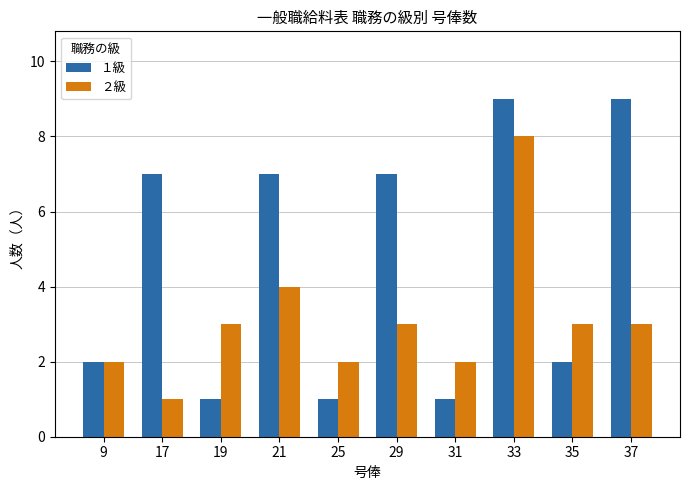

Reading left to right, transcribe all the data shown in this chart.

１級: 9=2	17=7	19=1	21=7	25=1	29=7	31=1	33=9	35=2	37=9
２級: 9=2	17=1	19=3	21=4	25=2	29=3	31=2	33=8	35=3	37=3